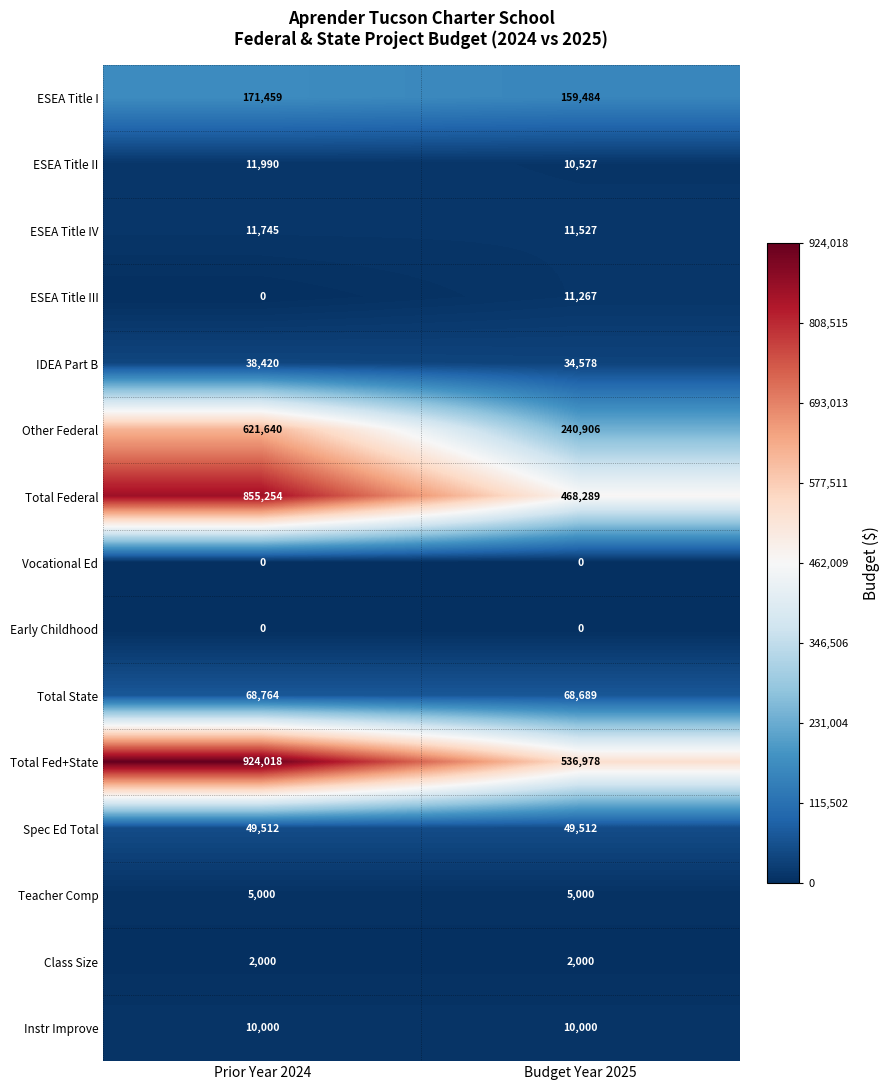

What is the highest value of the Total Federal series?

855254